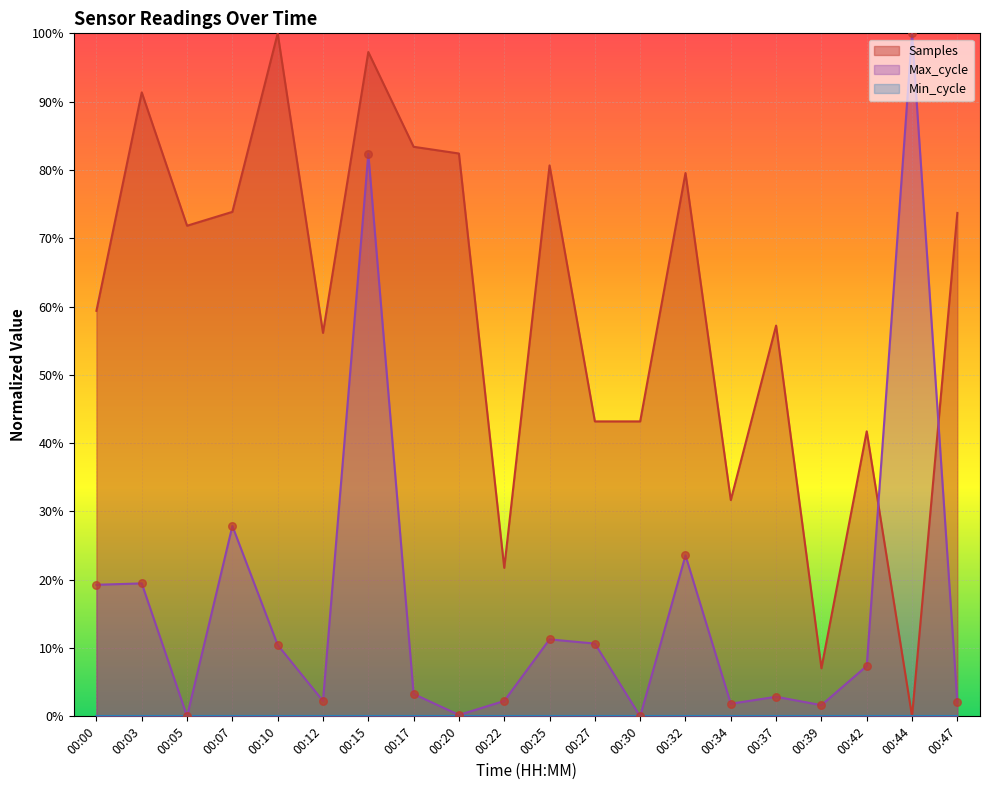

Which series reaches the minimum Y coordinate?

Samples